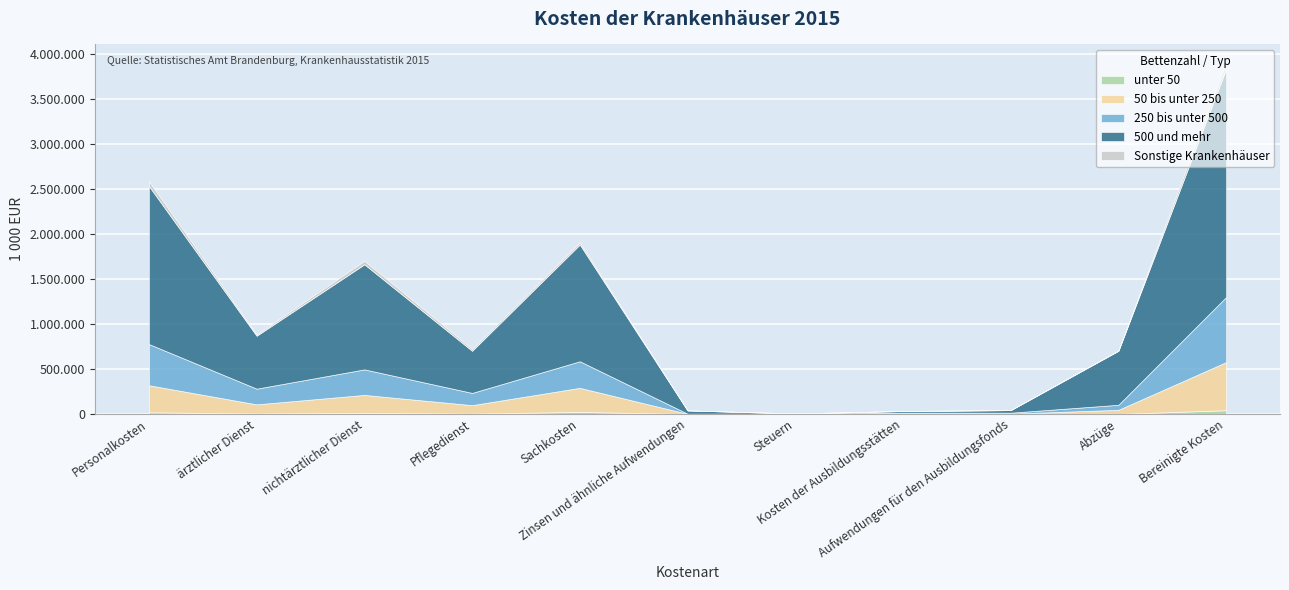

Which series has the largest total across all categories?

500 und mehr